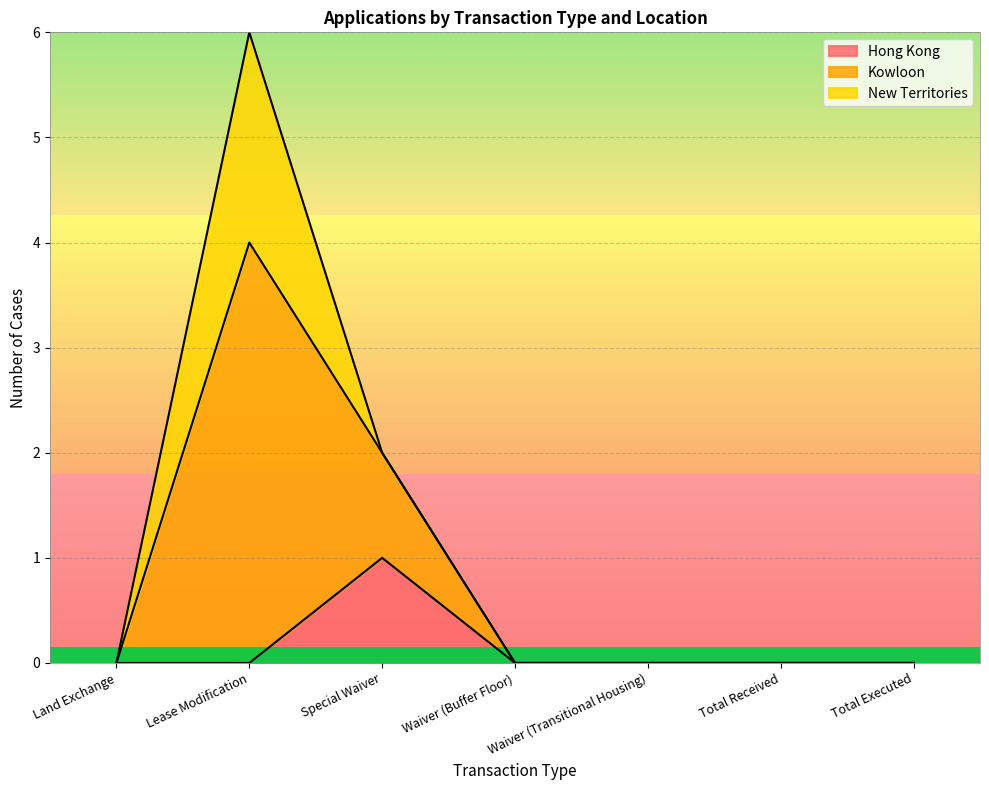

Which label corresponds to the smallest value in the chart?

Land Exchange